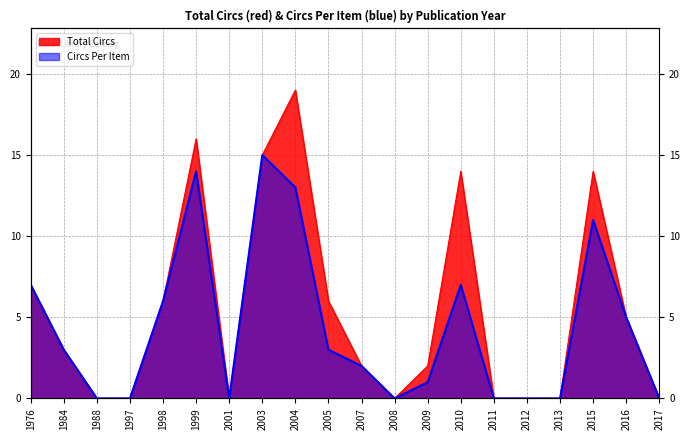

What is the value of the Circs Per Item point at the 9th from the left?

13